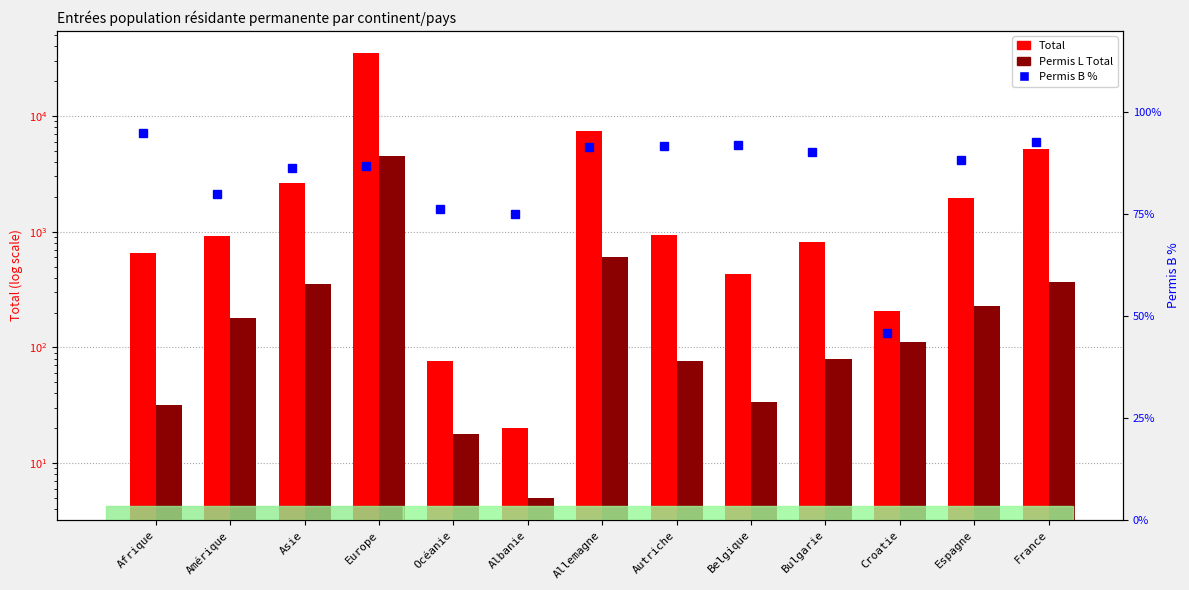

What is the highest value of the Permis B % series?

94.8